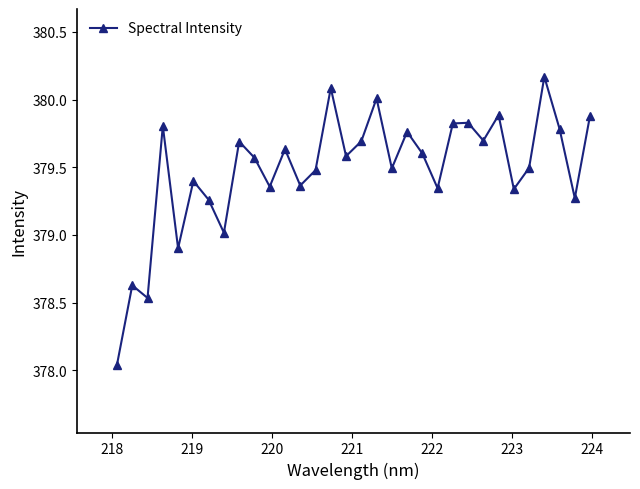

How many lines are shown in the chart?

1